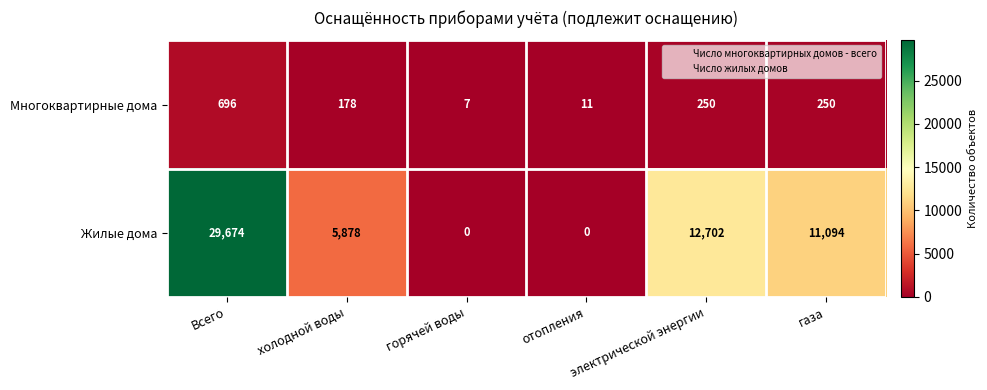

Is it true that Жилые дома equals 0 at горячей воды?

True